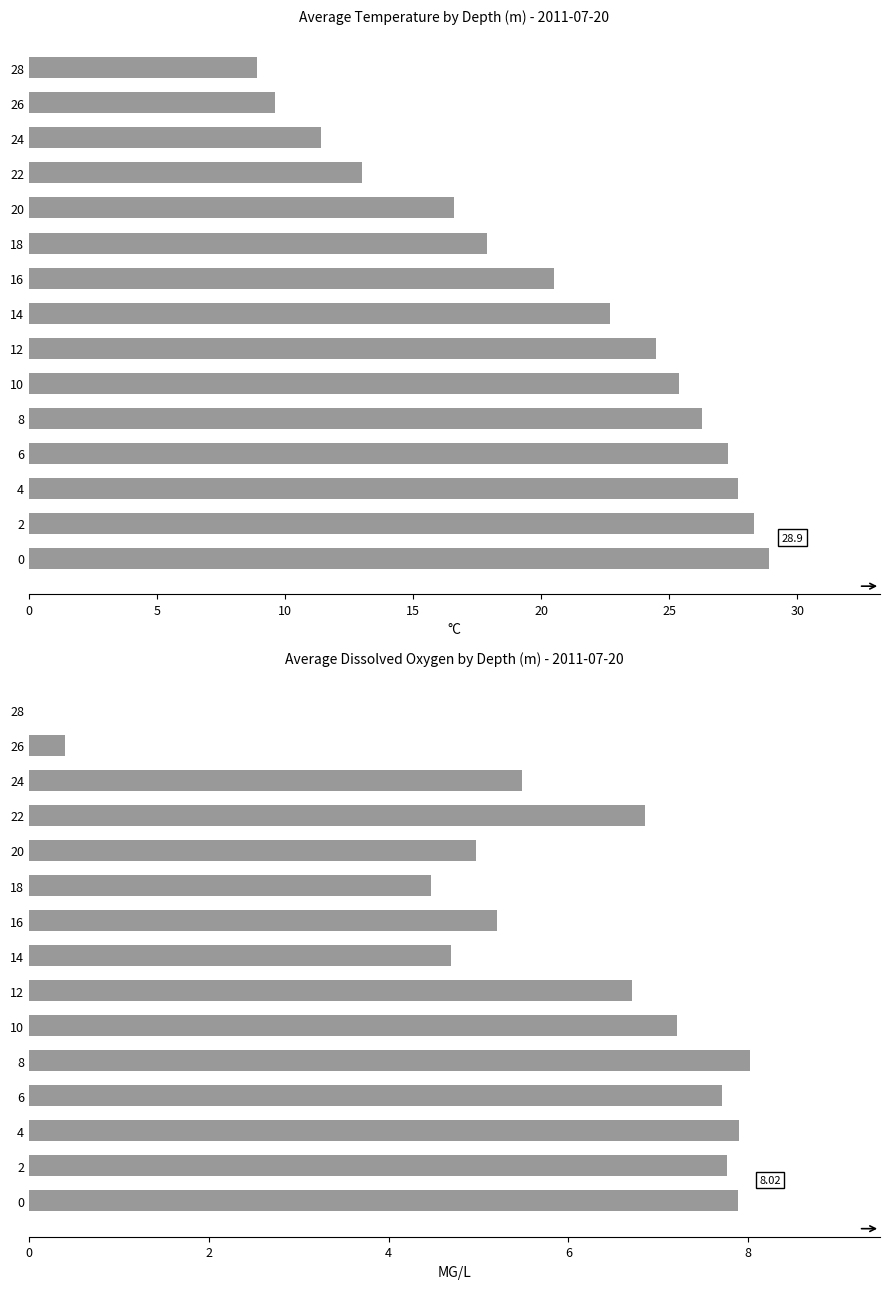

How many bars are there in total?

30